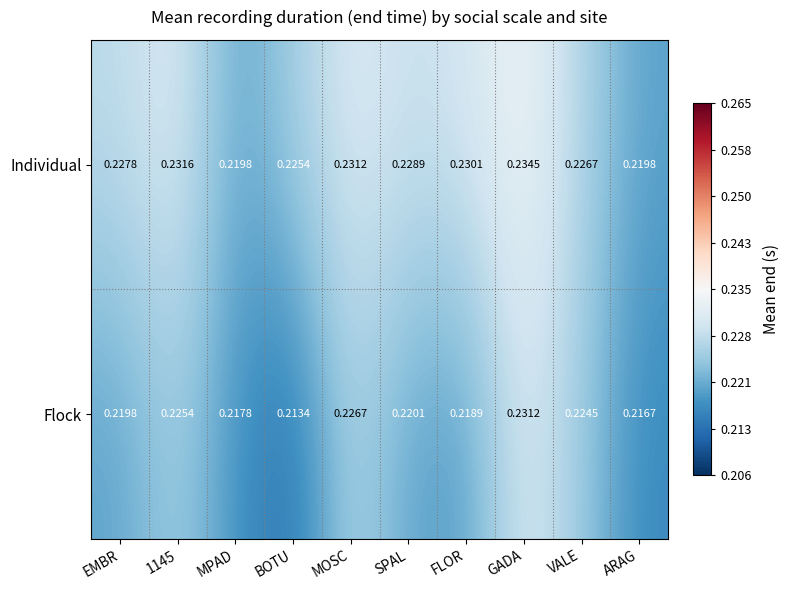

Is the value of Flock at EMBR greater than the value of Individual at BOTU?

No